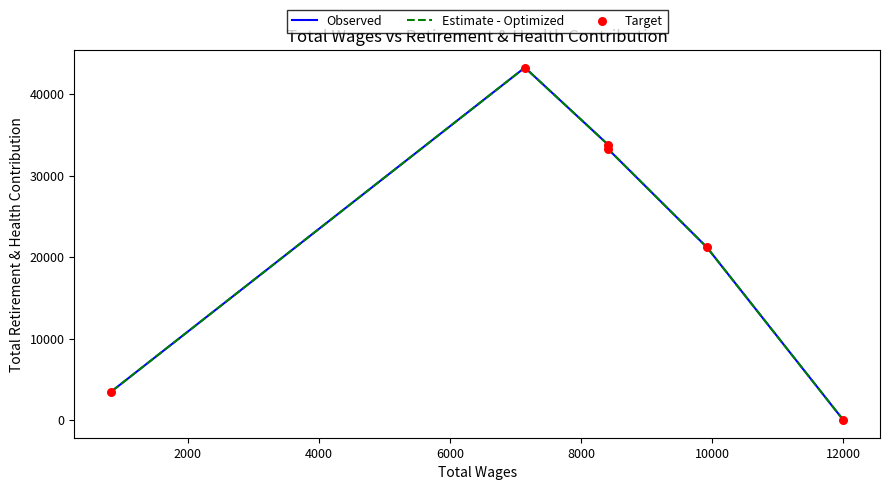

What are all the series names shown in the legend?

Observed, Estimate - Optimized, Target